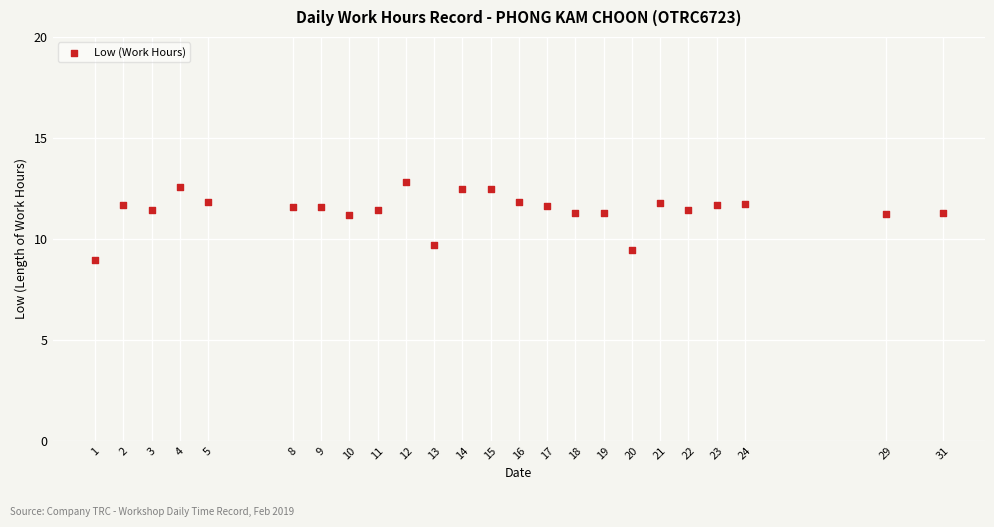

What Y value in the scatter plot is closest to 10?

9.7